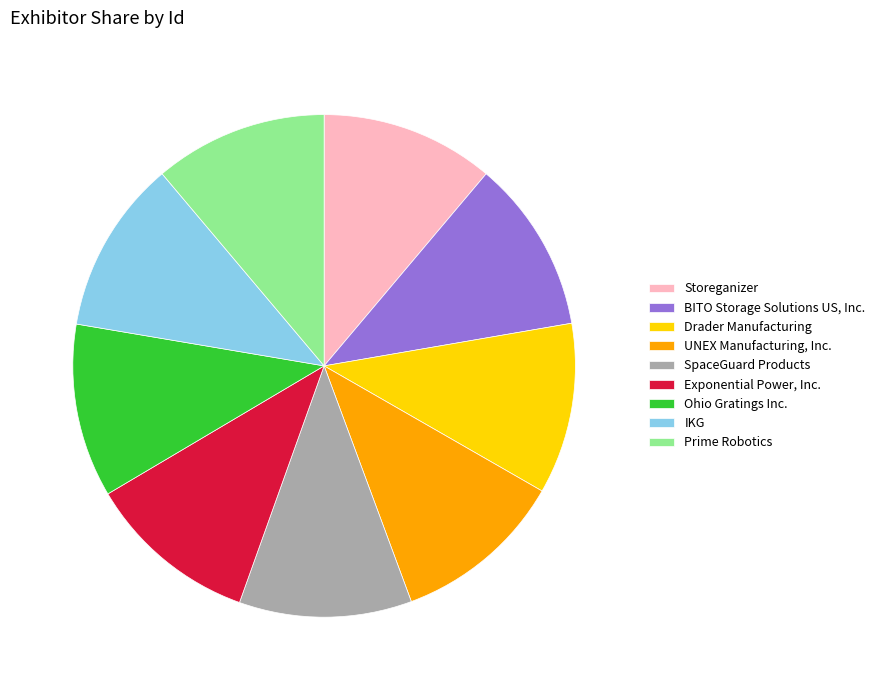

What is the ratio of the value at Prime Robotics to the value at UNEX Manufacturing, Inc.?

1.0